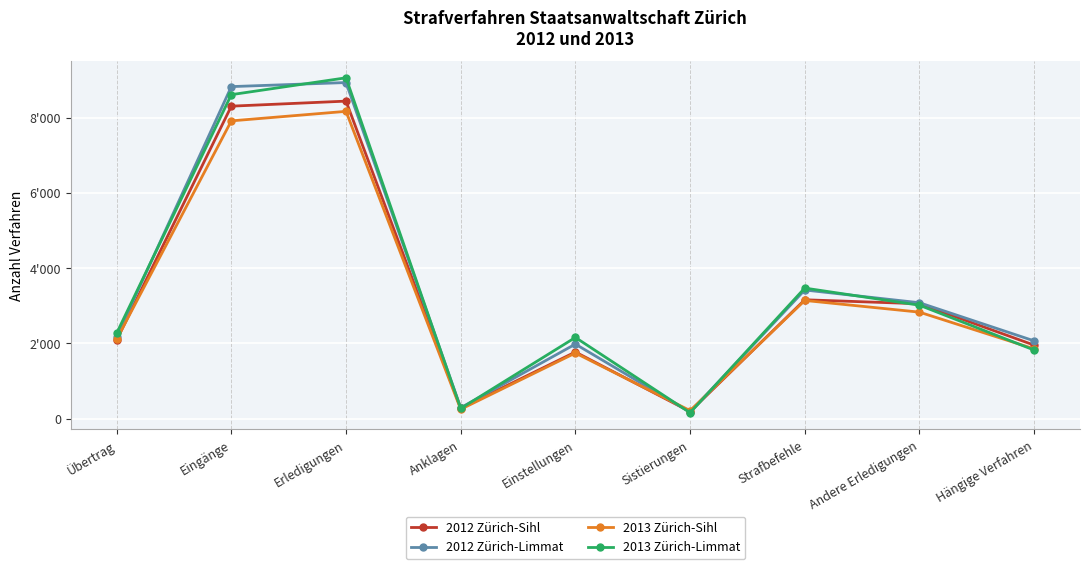

What is the total value across all series at Eingänge?

33659